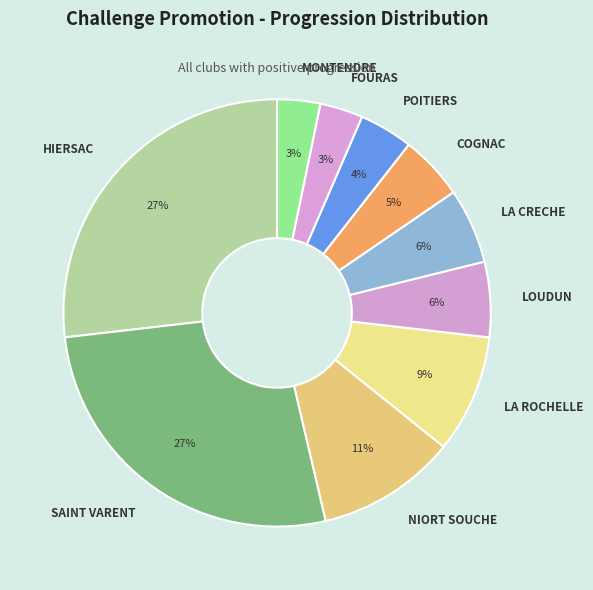

The LA ROCHELLE slice represents 1% of the pie. True or false?

False